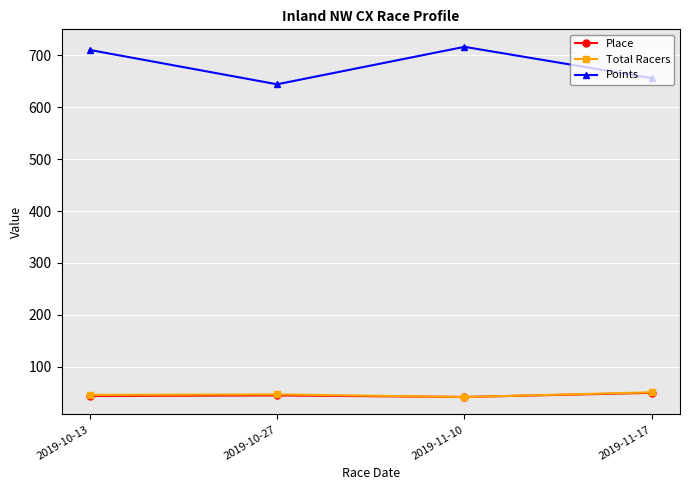

What is the lowest value of the Place series?

42.0